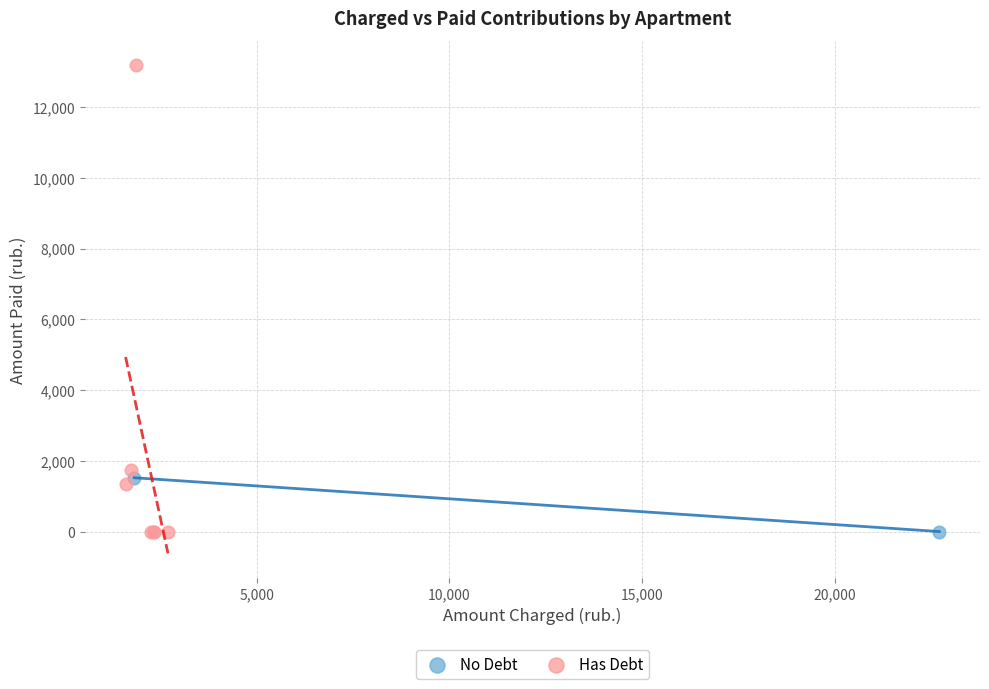

Which series has the largest Y range (max minus min)?

Has Debt